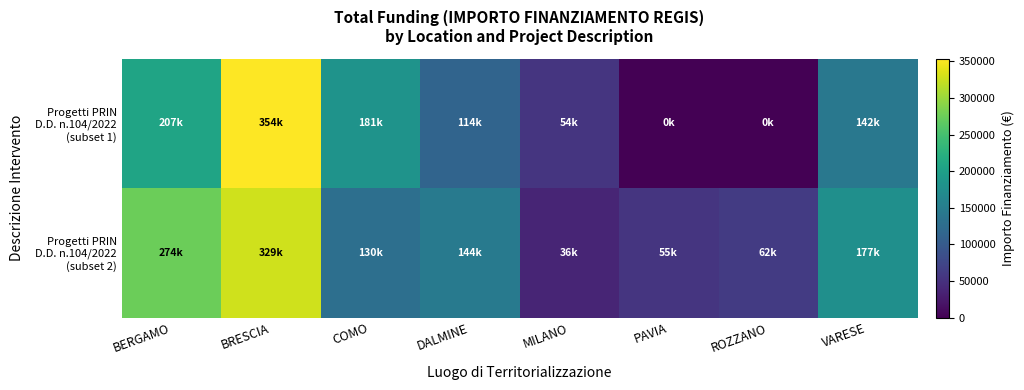

What is the maximum value shown in the chart?

353856.4